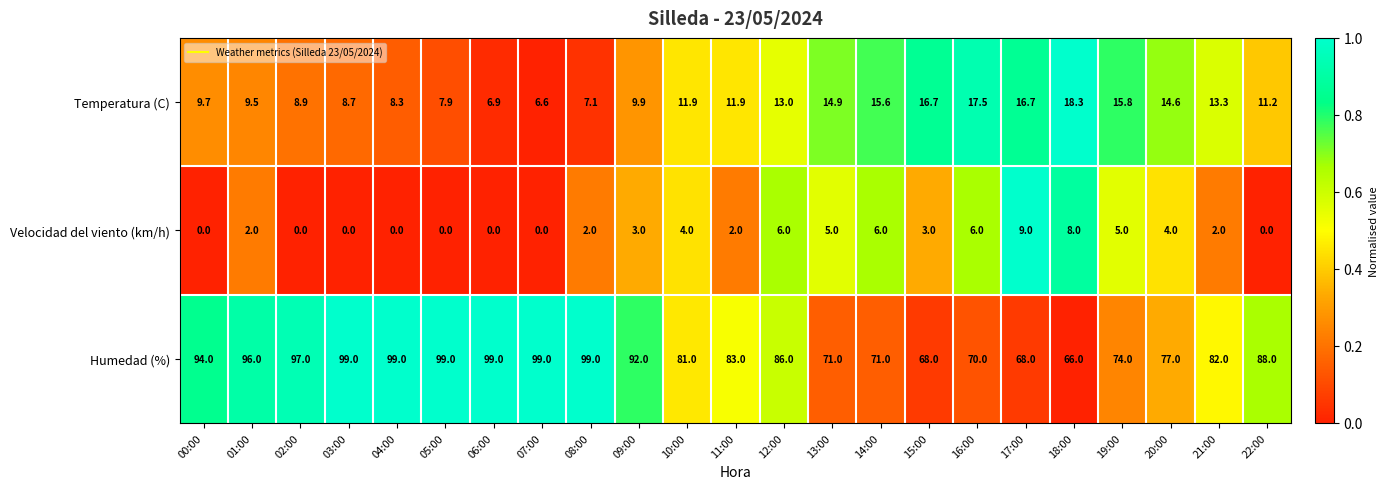

What is the sum of the Velocidad del viento (km/h) values at 02:00 and 16:00?

6.0